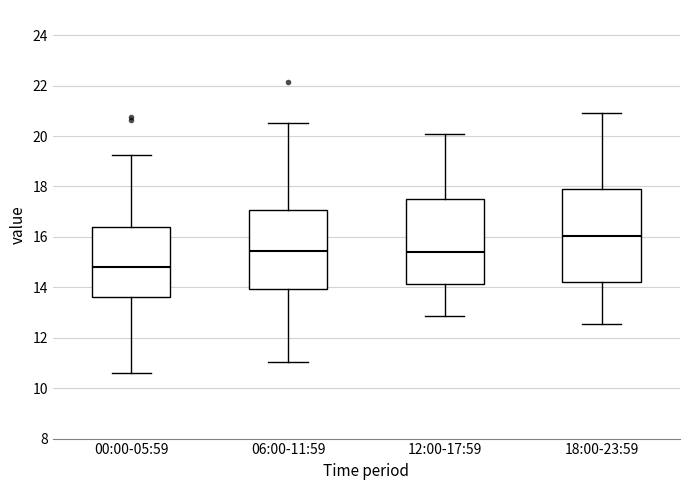

Which box's median line is the lowest?

00:00-05:59